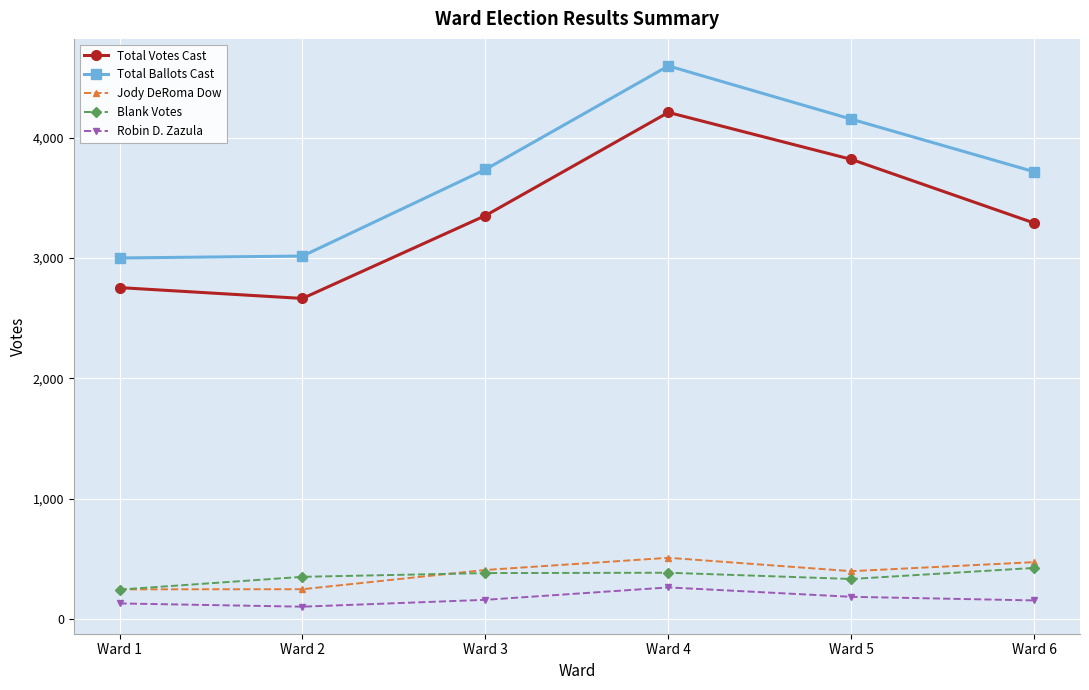

True or false: Robin D. Zazula has more than 2 points higher than both neighbors.

False